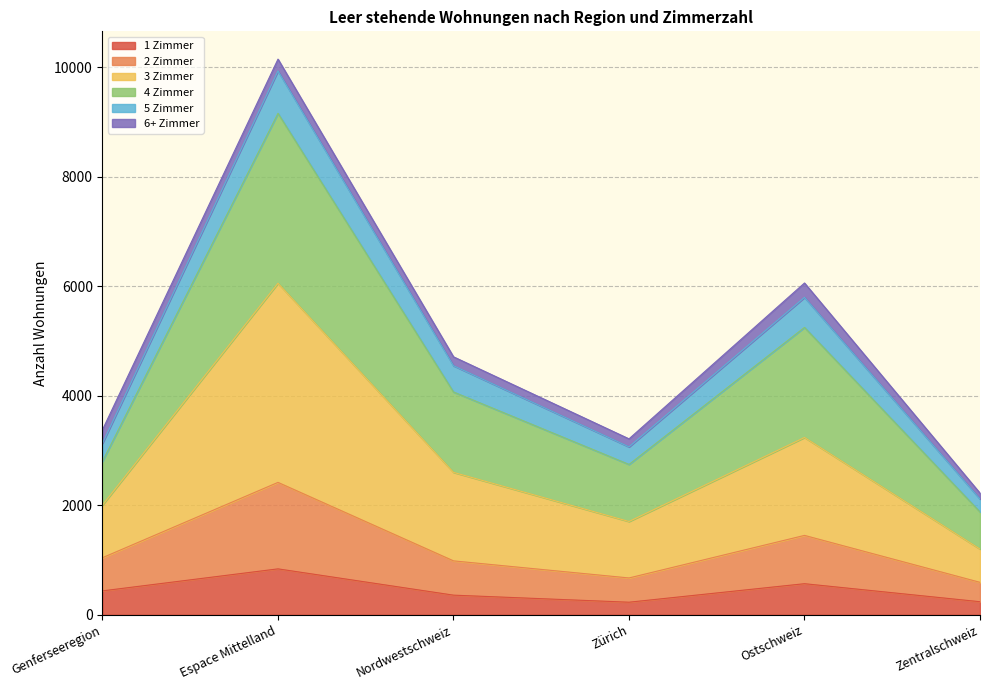

List the labels in order of 2 Zimmer value, smallest first.

Zentralschweiz, Zürich, Nordwestschweiz, Genferseeregion, Ostschweiz, Espace Mittelland